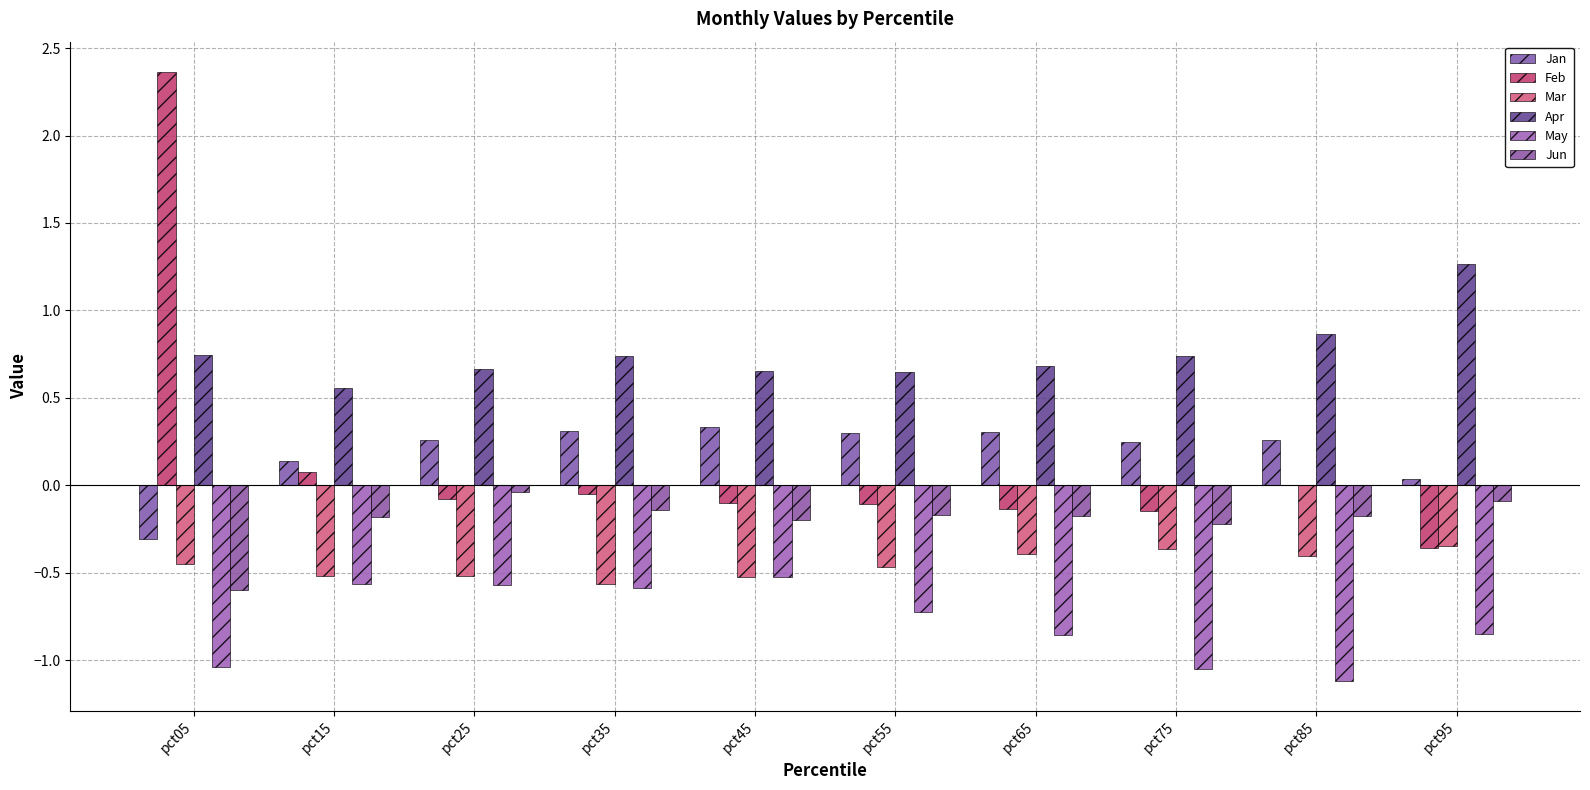

At which category is the sum across all series the highest?

pct05